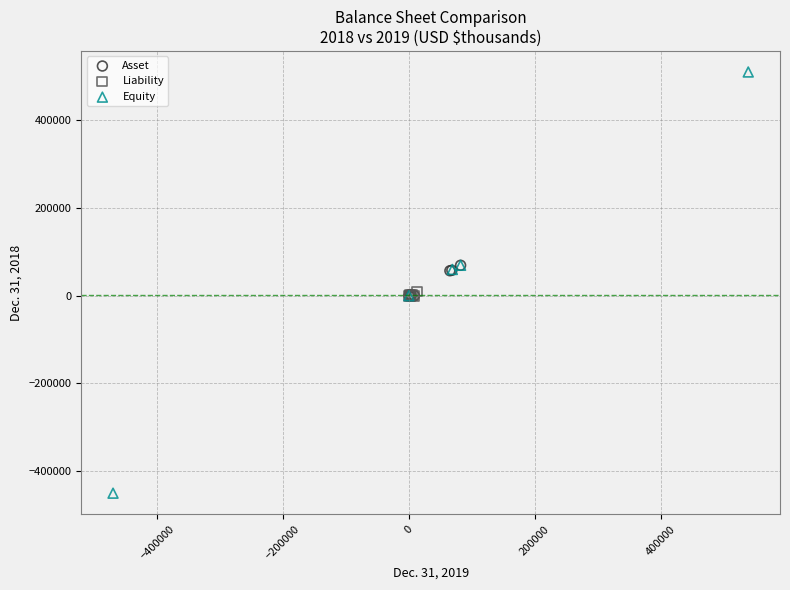

Which series contains the highest Y value?

Equity